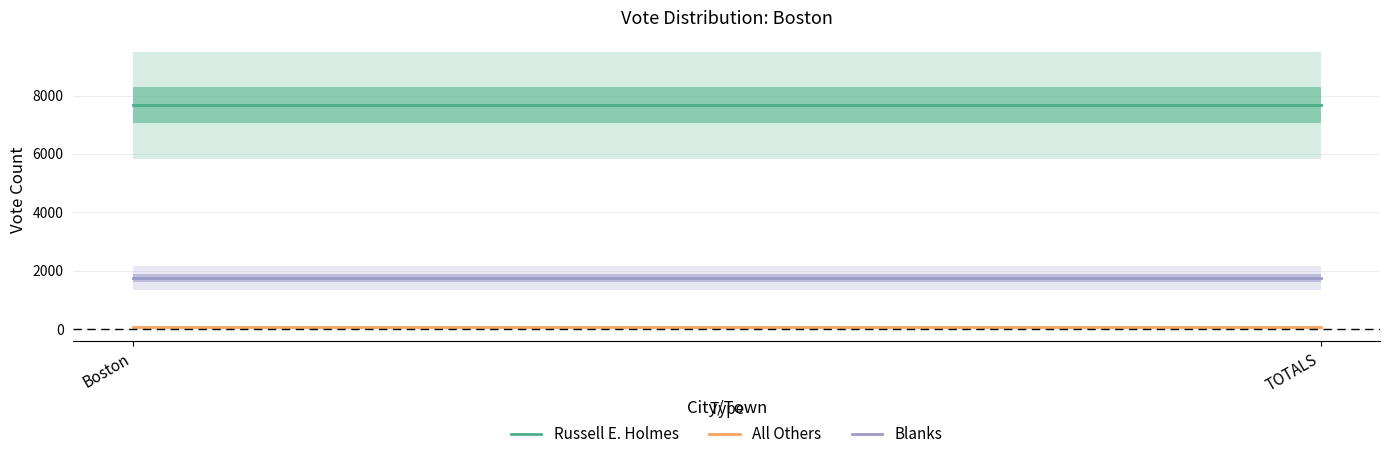

True or false: Blanks has a value of 373 at TOTALS.

False